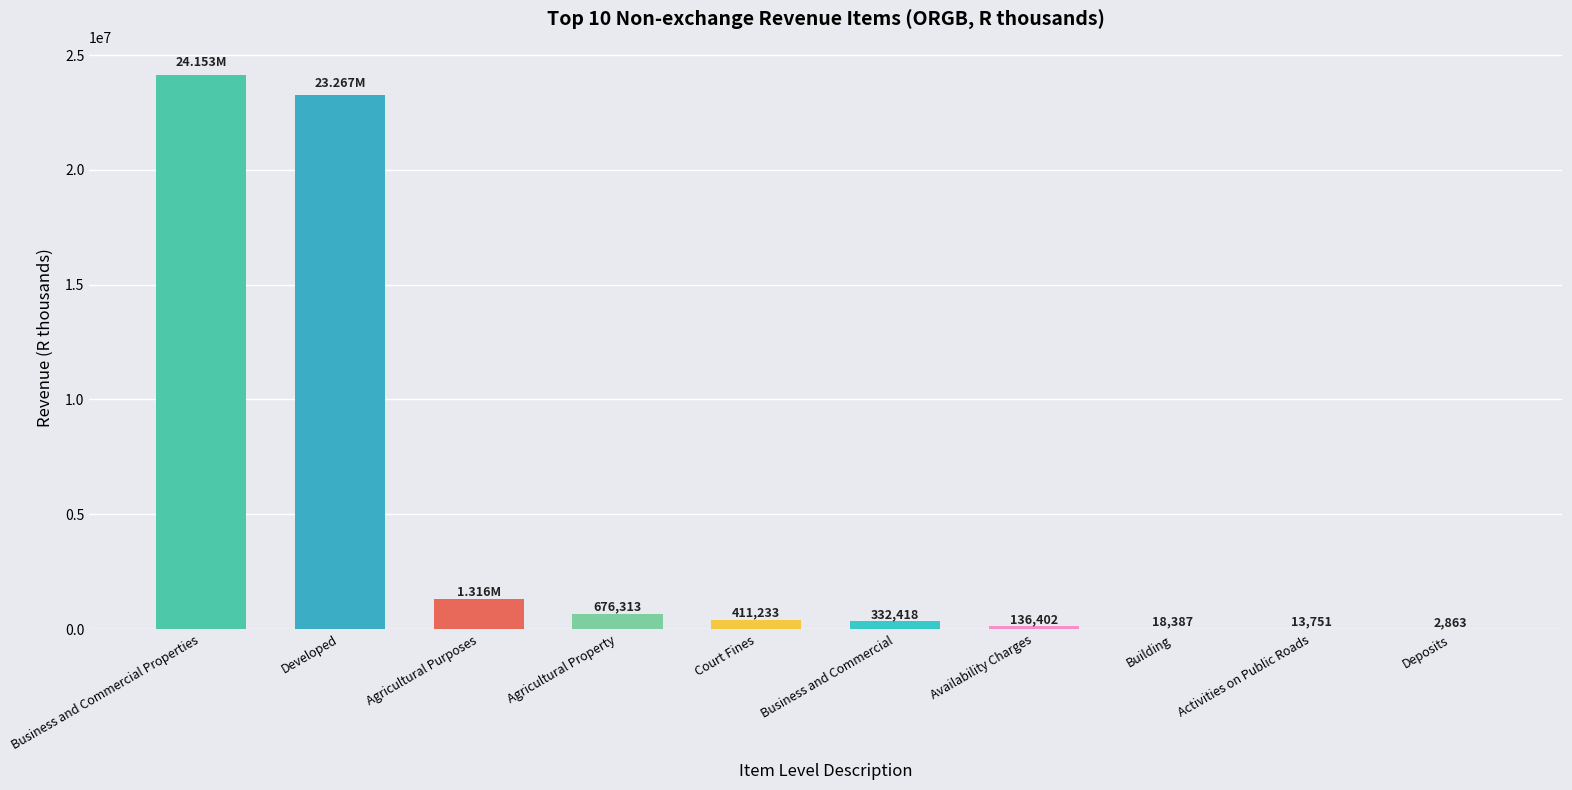

How many series are shown in this chart?

1